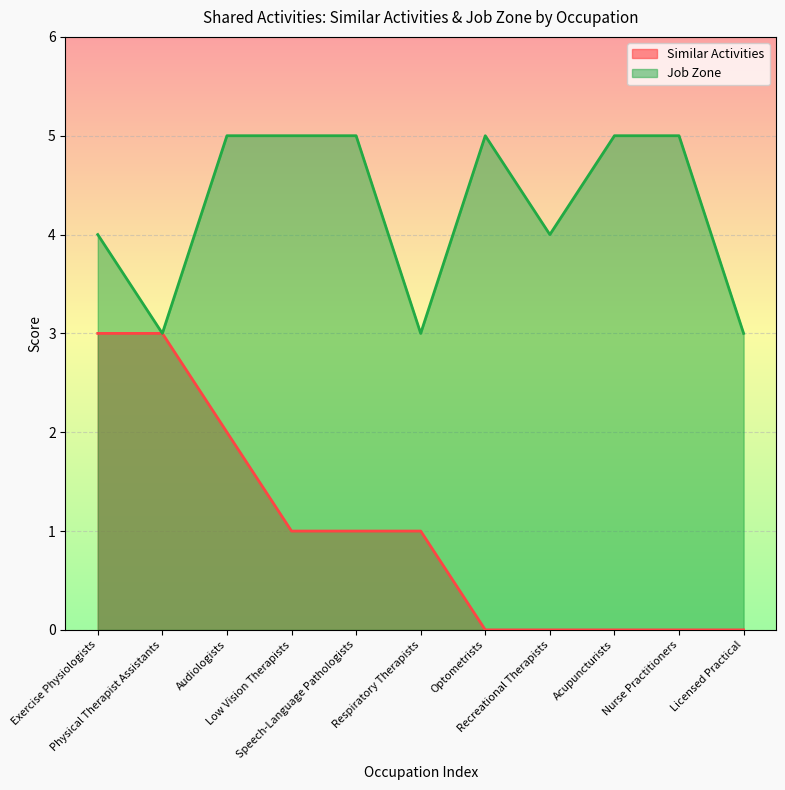

Which series has the largest total across all categories?

Job Zone